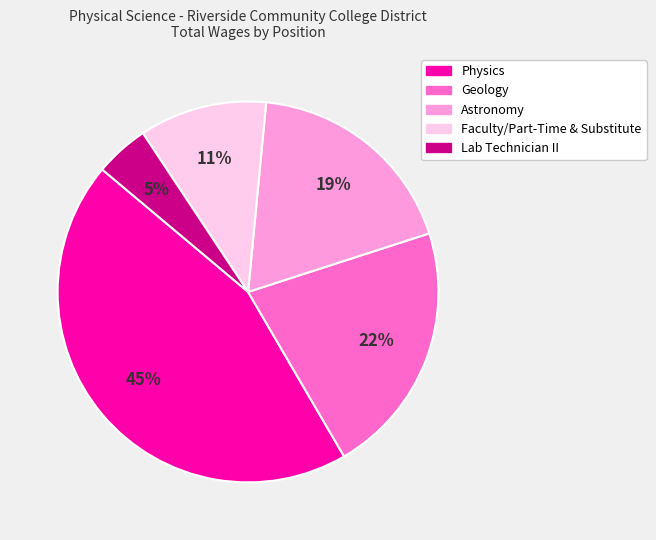

Combined, do Astronomy and Physics account for over 50%?

Yes